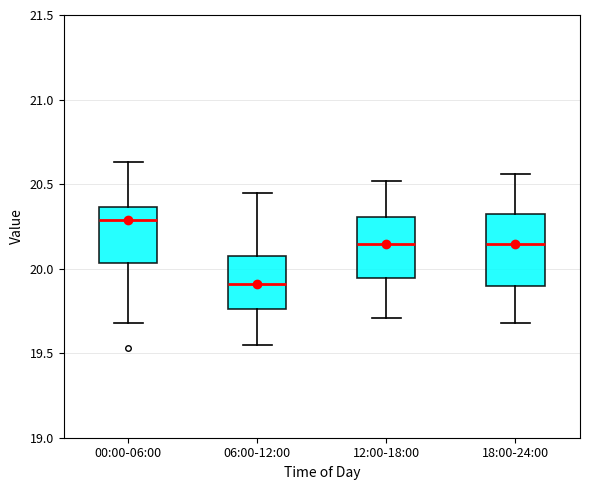

Reading left to right, read every box against the y-axis: the position of its median line, the range the box covers, and the ends of its whiskers. The values are not printed on the chart, so give them approximately, as read against the axis.

00:00-06:00: median 20.30, box 20.05 to 20.35, whiskers 19.70 to 20.65
06:00-12:00: median 19.90, box 19.75 to 20.10, whiskers 19.55 to 20.45
12:00-18:00: median 20.15, box 19.95 to 20.30, whiskers 19.70 to 20.50
18:00-24:00: median 20.15, box 19.90 to 20.35, whiskers 19.70 to 20.55